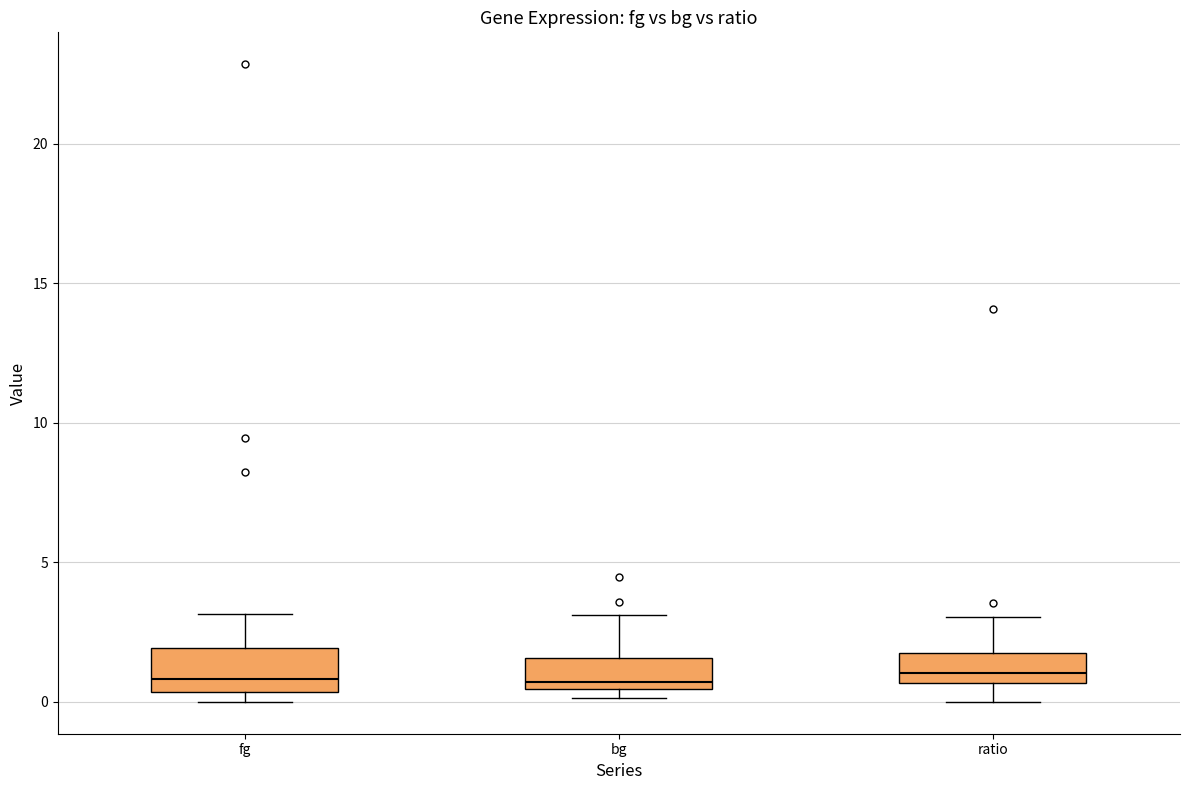

Reading left to right, transcribe this box plot: for each box, give where its median line is, the range the box spans, and where its two whiskers end, as read against the y-axis. The values are not printed on the chart, so give them approximately, as read against the axis.

fg: median 1.0, box 0.5 to 2.0, whiskers 0.0 to 3.0
bg: median 0.5 (just above the box's lower edge), box 0.5 to 1.5, whiskers 0.0 to 3.0
ratio: median 1.0, box 0.5 to 2.0, whiskers 0.0 to 3.0